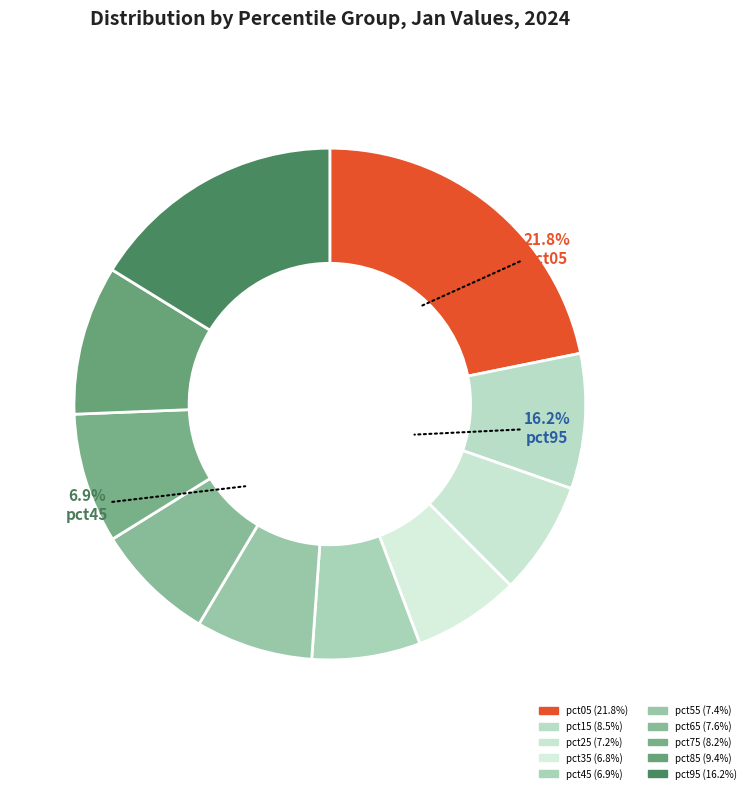

Which slice is the smallest?

pct35